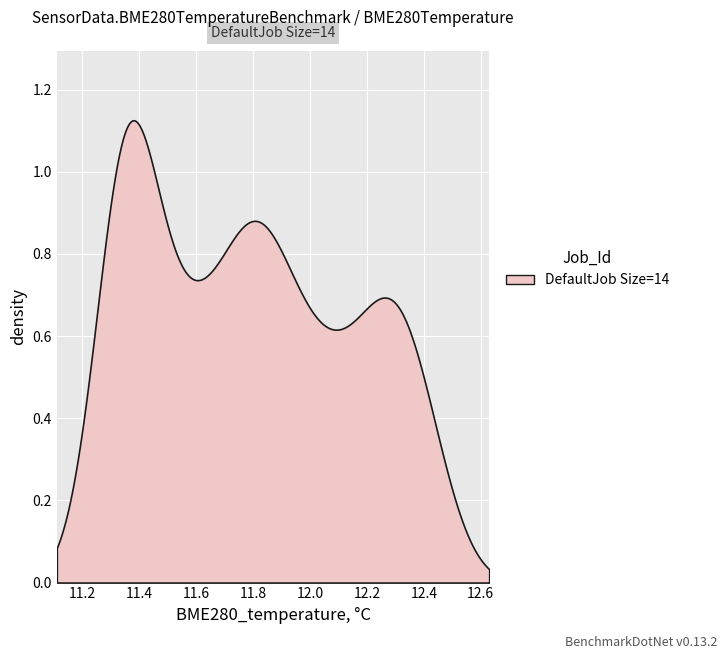

The BME280_temperature series shows 3.0 at 24. True or false?

False